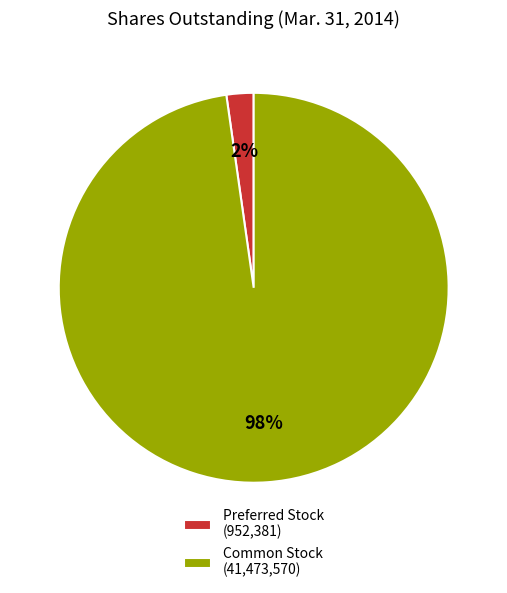

True or false: Common Stock (41,473,570) accounts for 98% of the total.

True